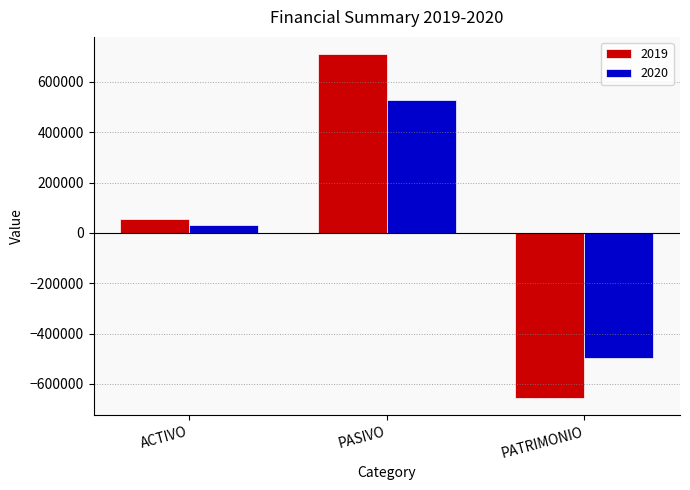

At ACTIVO, list the series in order from smallest to largest.

2020, 2019